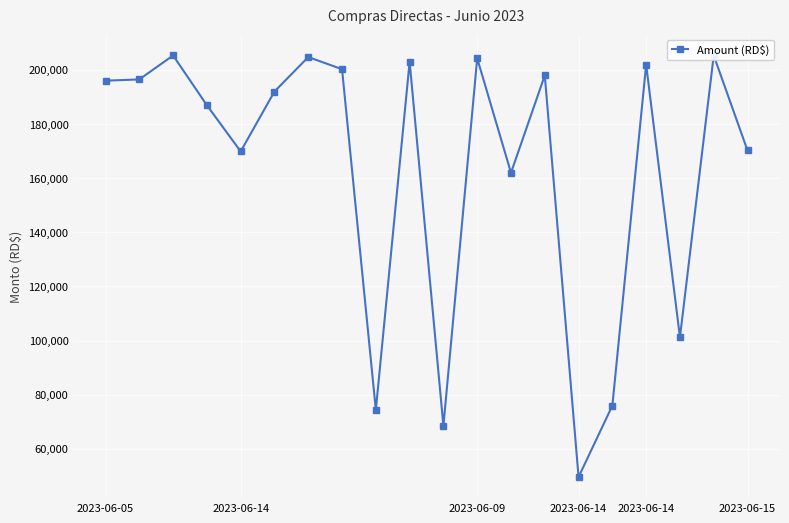

What is the ratio of the value at 6 to the value at 13?

1.0